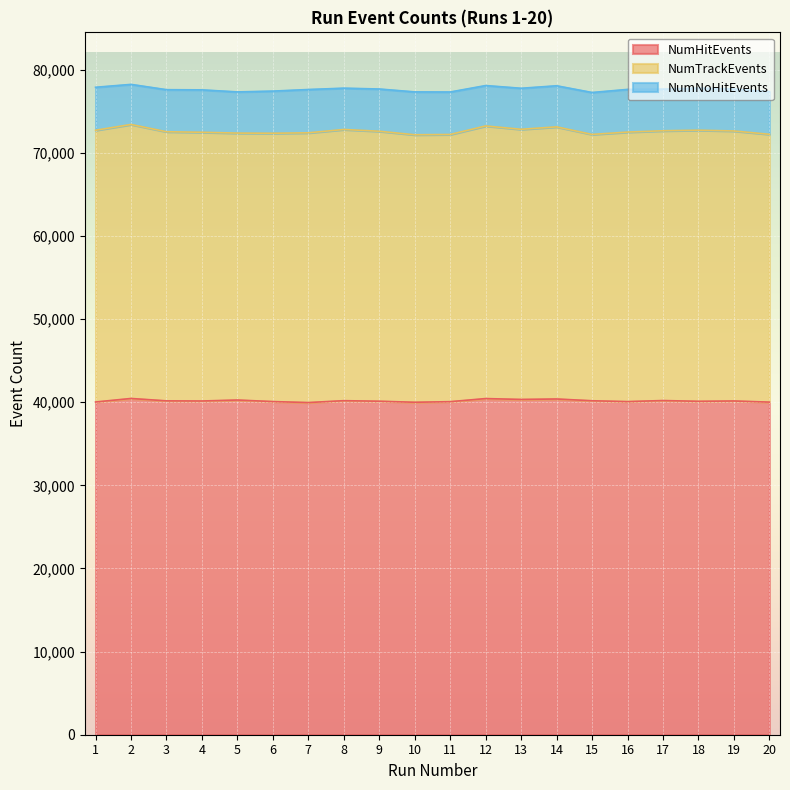

The NumTrackEvents series shows 30387 at 16. True or false?

False